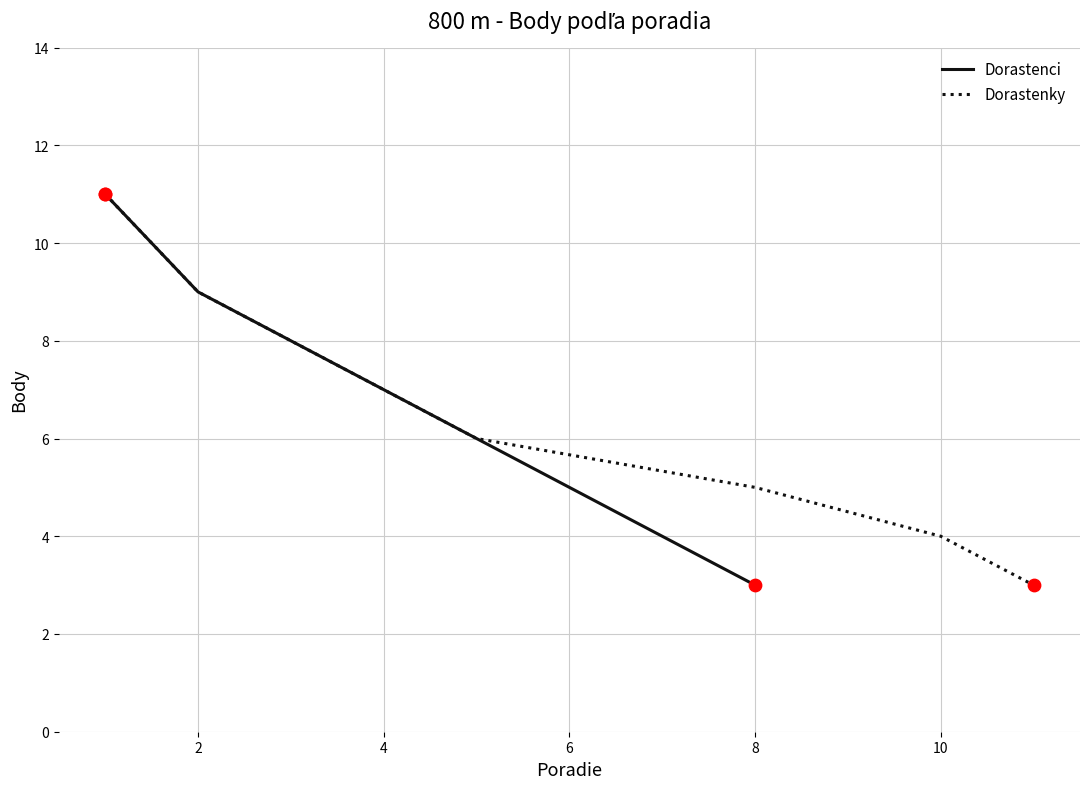

Which series has the largest Y range (max minus min)?

Dorastenci